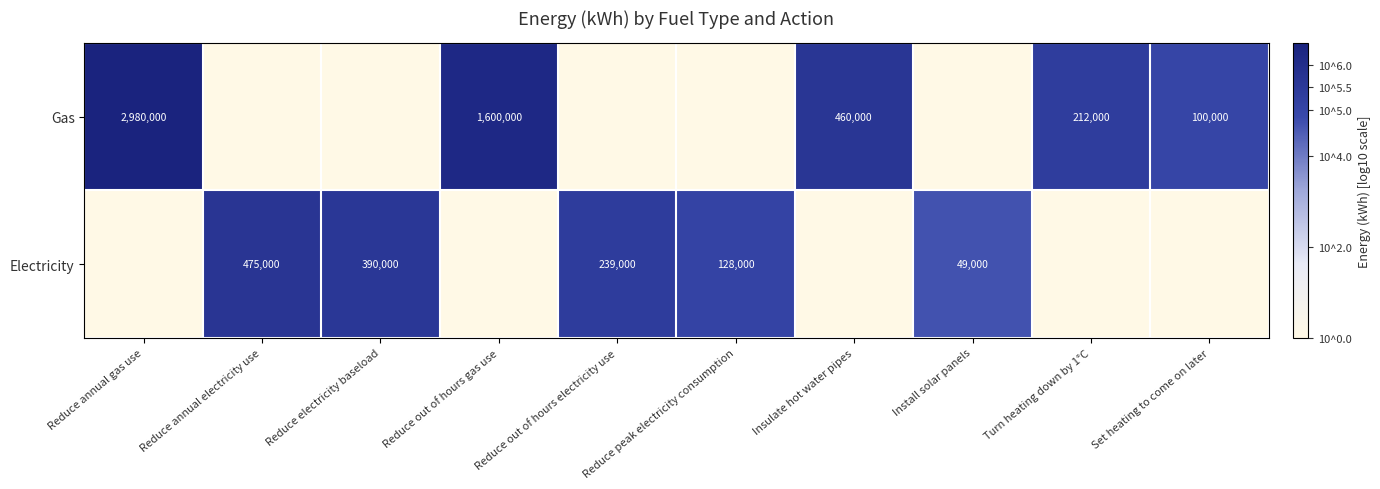

Is it true that Gas equals 5.0 at Set heating to come on later?

True